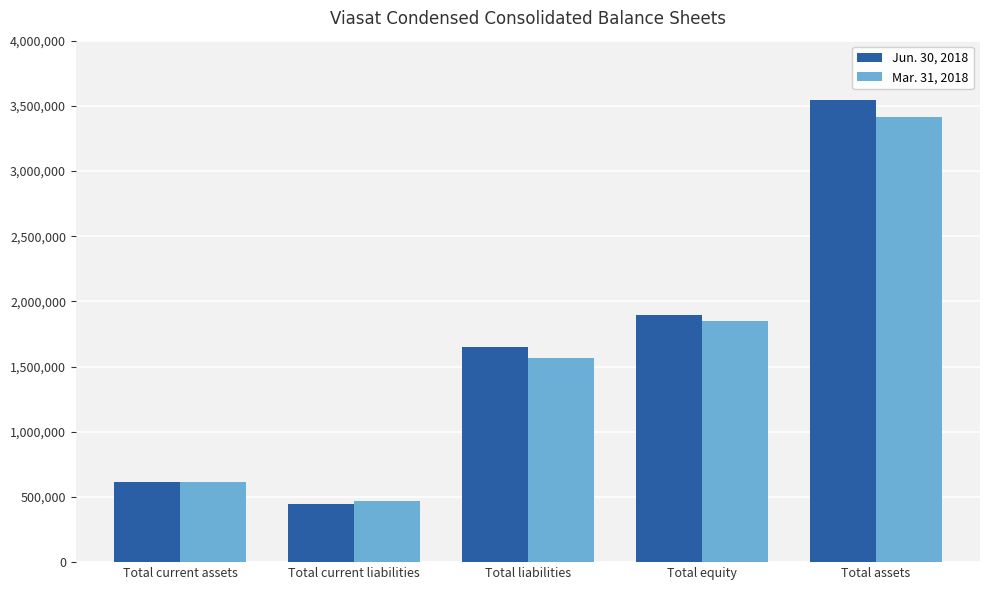

What is the maximum value shown in the chart?

3544268